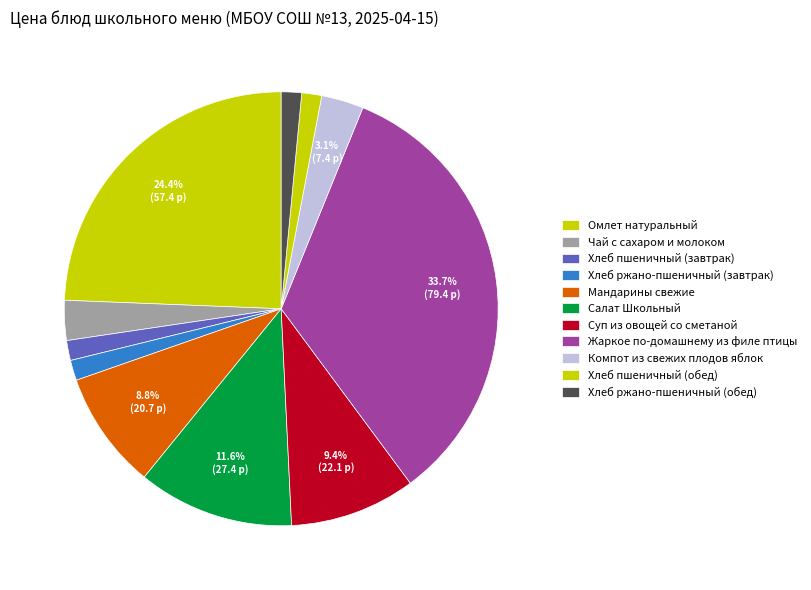

What is the change in value from Хлеб пшеничный (завтрак) to Мандарины свежие?

+17.2